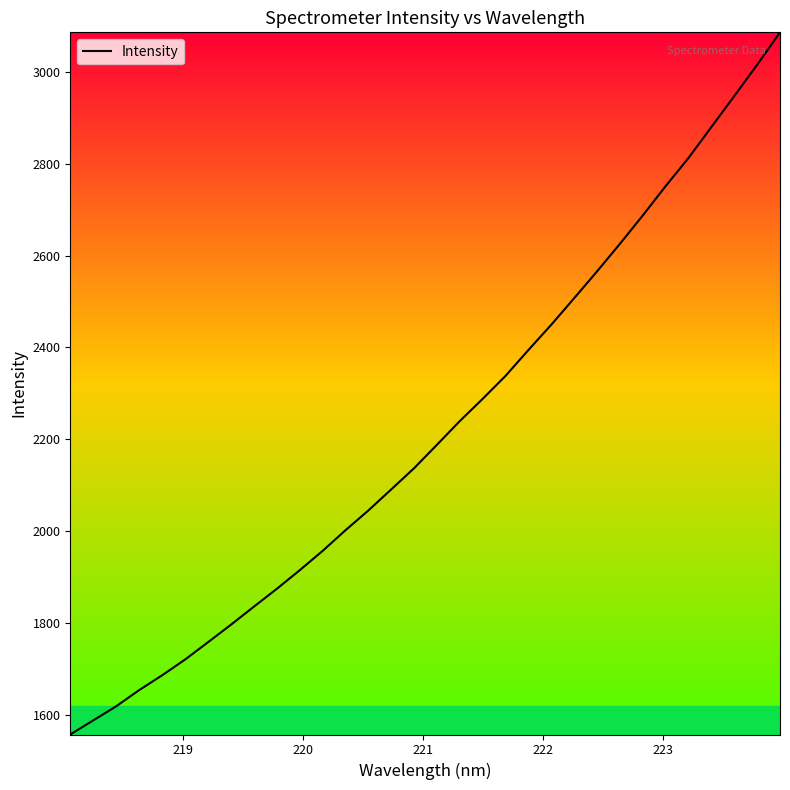

What is the maximum value shown in the chart?

3085.5